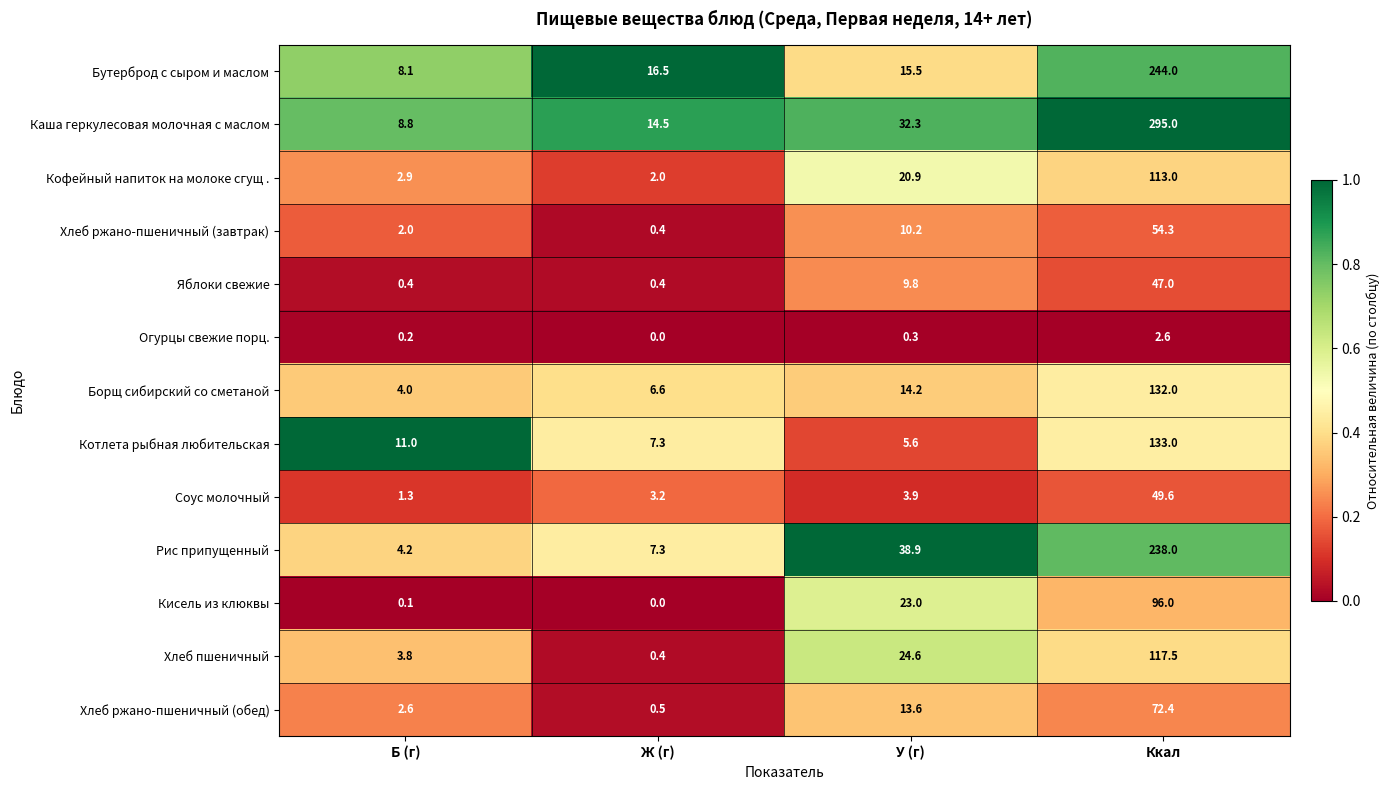

What is the spread (max minus min) of values at Б (г)?

10.9